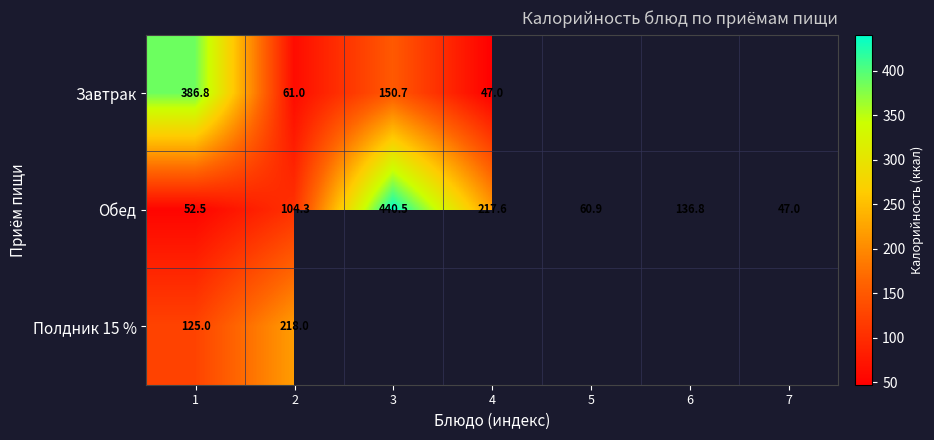

List the labels in order of Обед value, largest first.

3, 4, 6, 2, 5, 1, 7